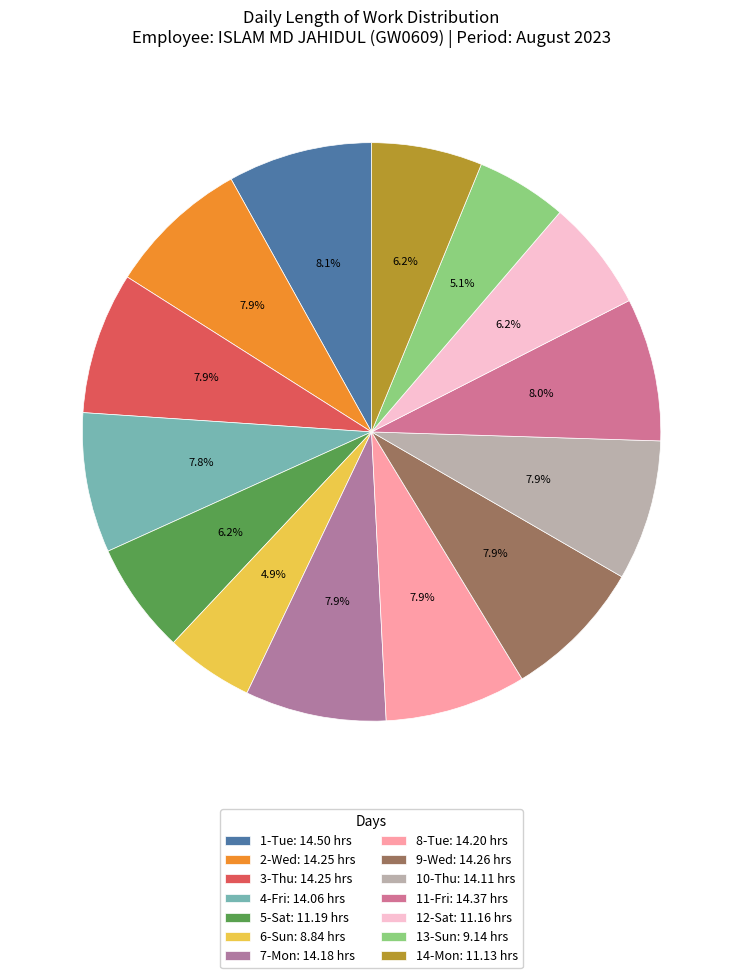

Rank the categories by value from highest to lowest.

1-Tue, 11-Fri, 9-Wed, 2-Wed, 3-Thu, 8-Tue, 7-Mon, 10-Thu, 4-Fri, 5-Sat, 12-Sat, 14-Mon, 13-Sun, 6-Sun